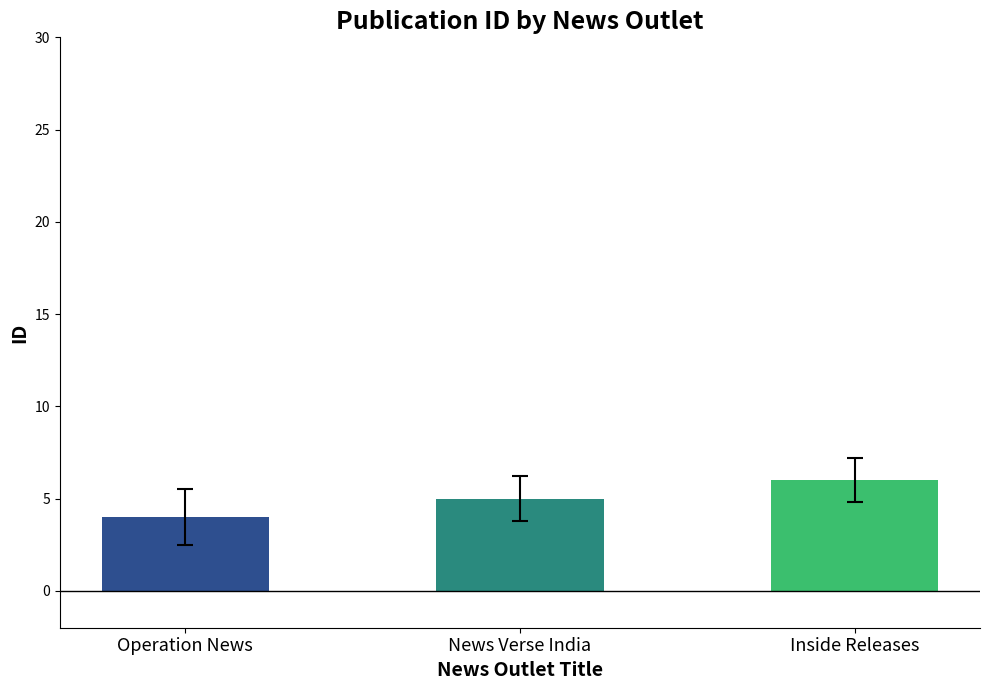

What is the label of the 1st bar from the left?

Operation News